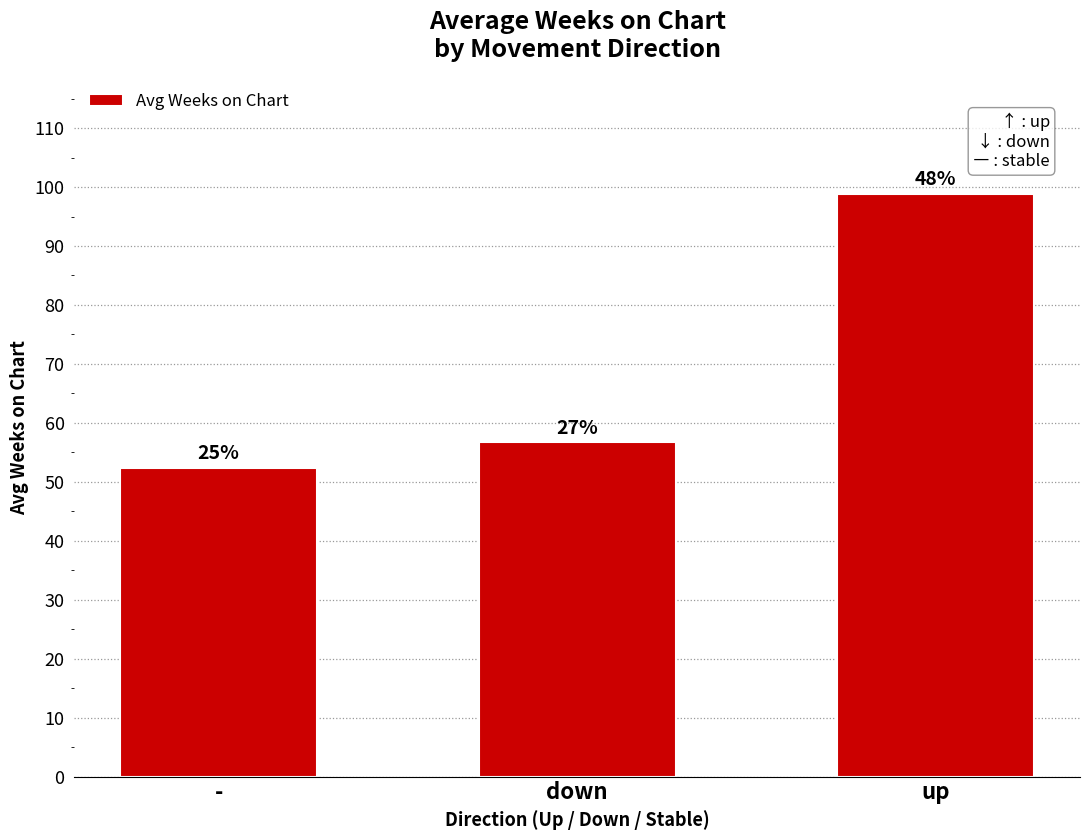

List the labels in order of value, smallest first.

-, down, up